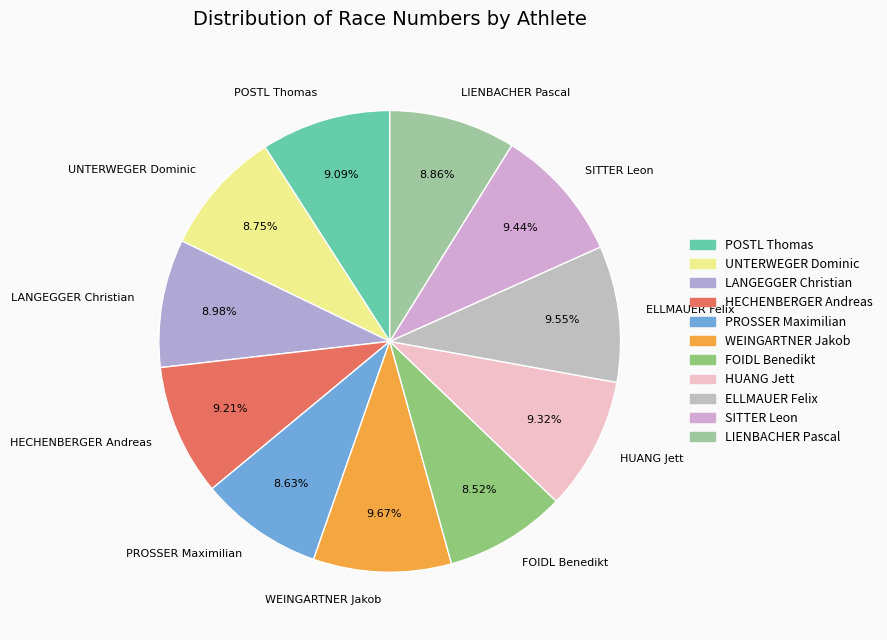

Which has a higher value, POSTL Thomas or WEINGARTNER Jakob?

WEINGARTNER Jakob